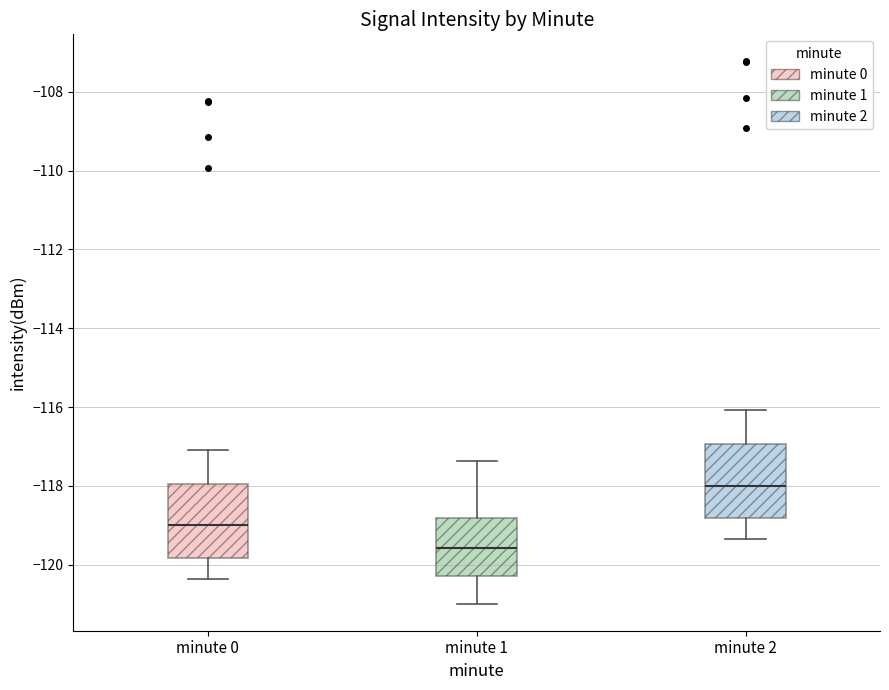

Where does the median line of the box for minute 1 sit on the y-axis? The values are not printed on the chart, so give them approximately, as read against the axis.

-119.6